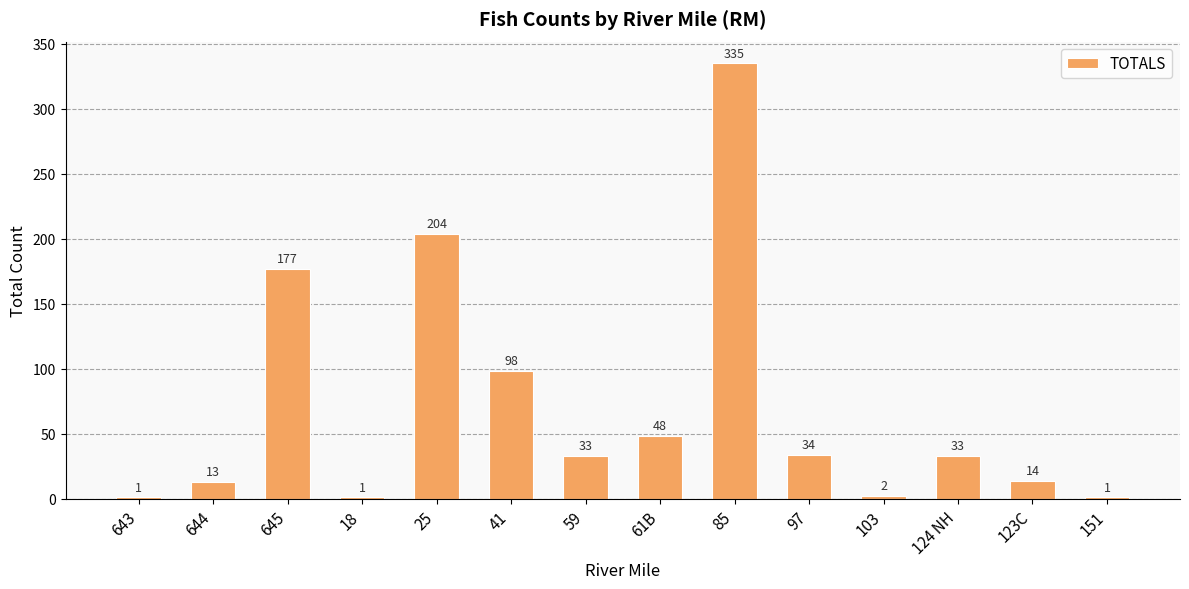

Read the value at 97, to the nearest 10.

30